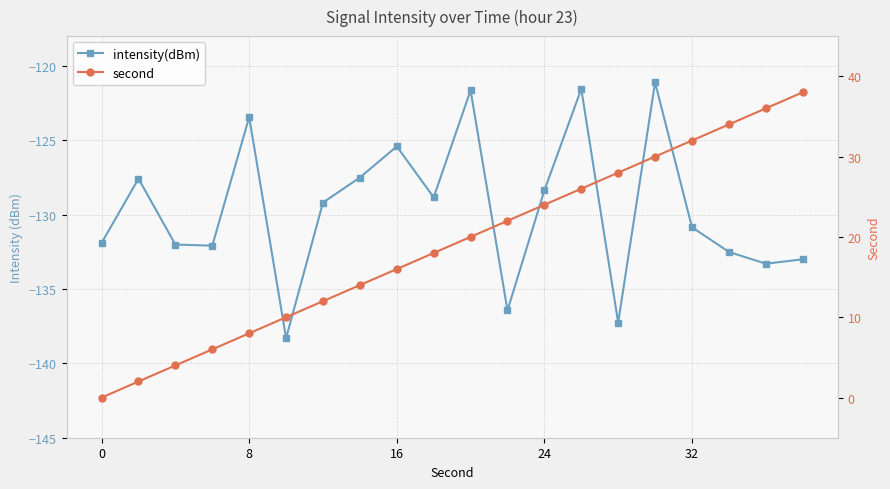

True or false: intensity(dBm) and second cross at least once.

False